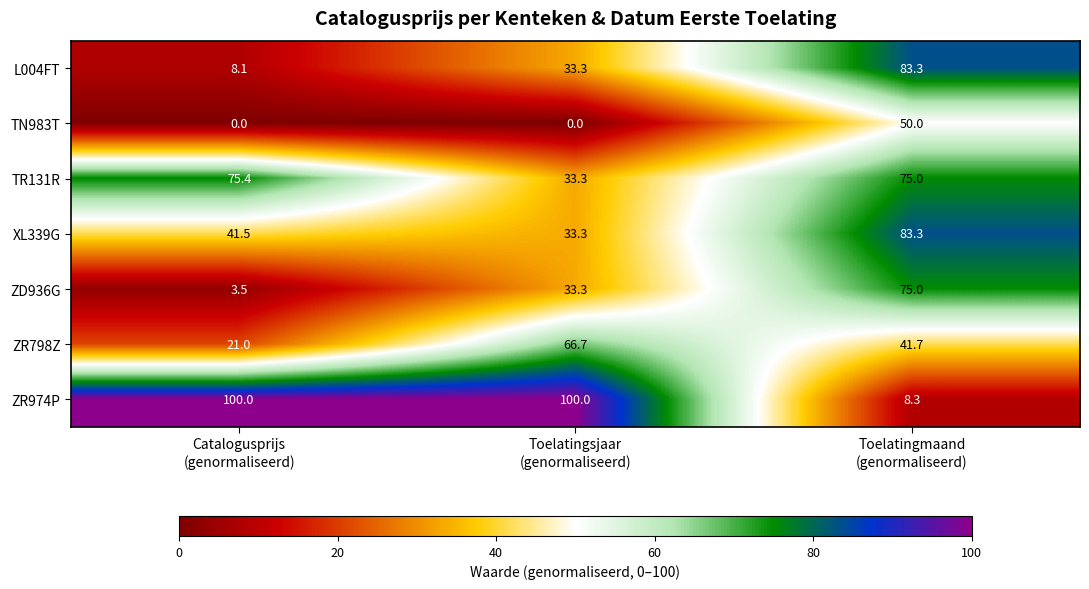

What is the maximum value for ZD936G?

75.0